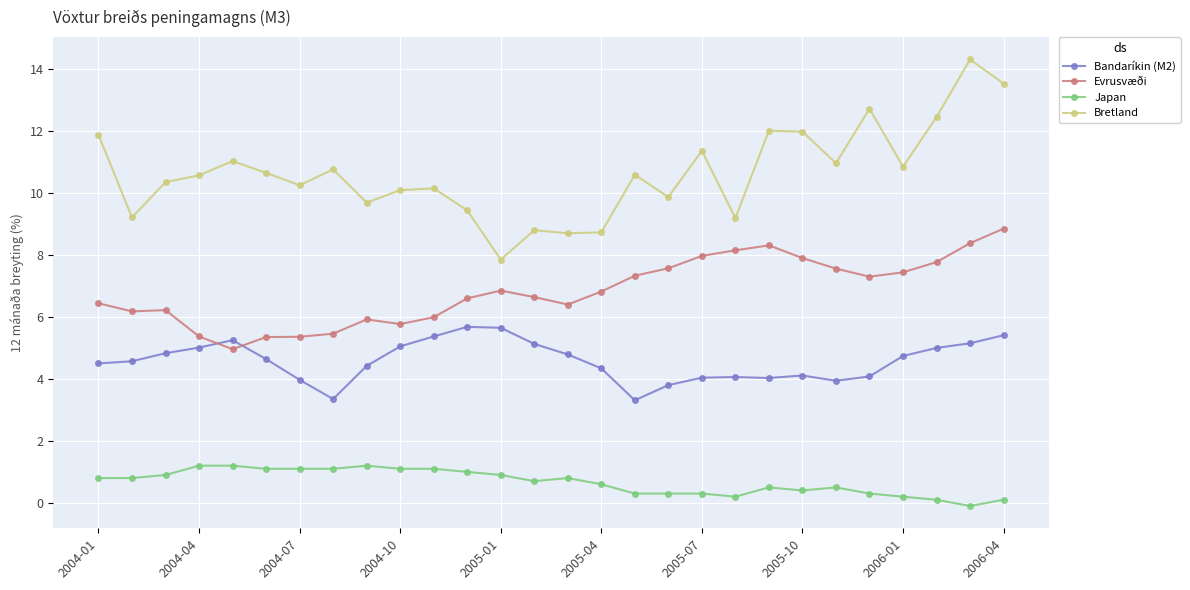

Which series has the largest total across all categories?

Bretland